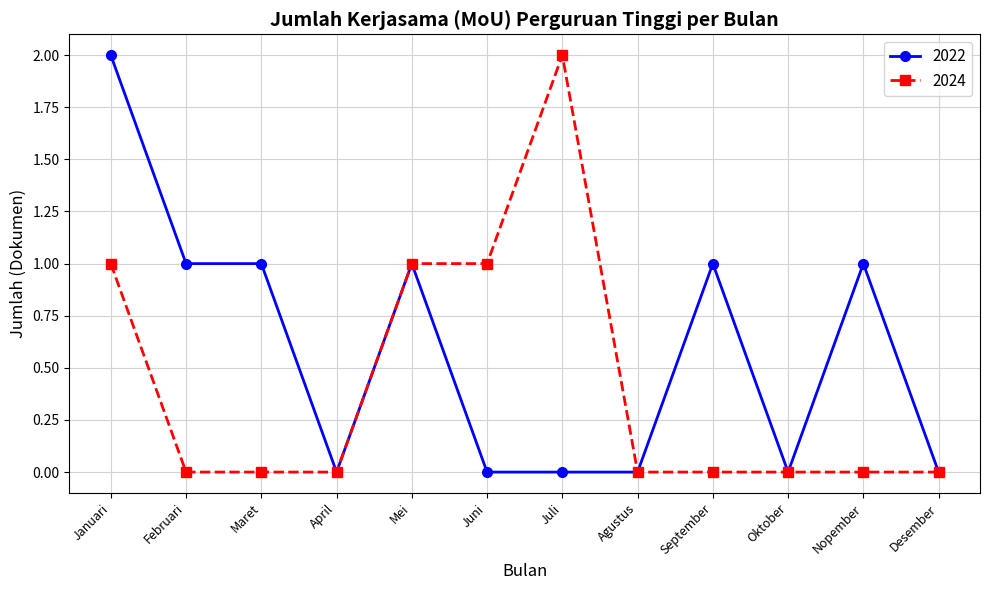

What is the label of the 7th point from the left?

Juli